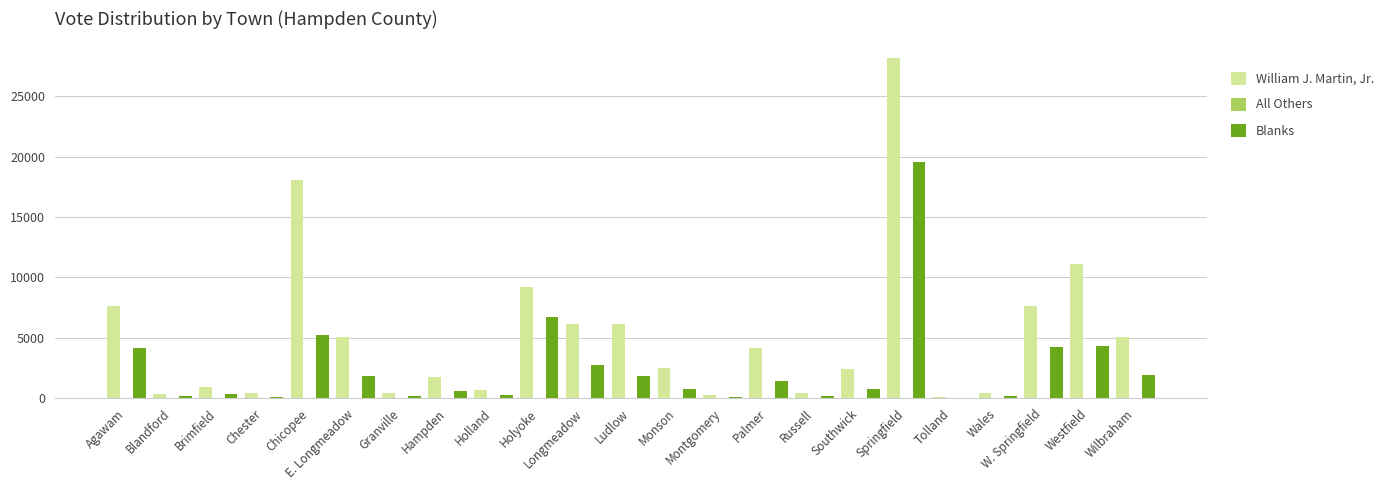

At which category is the sum across all series the highest?

Springfield